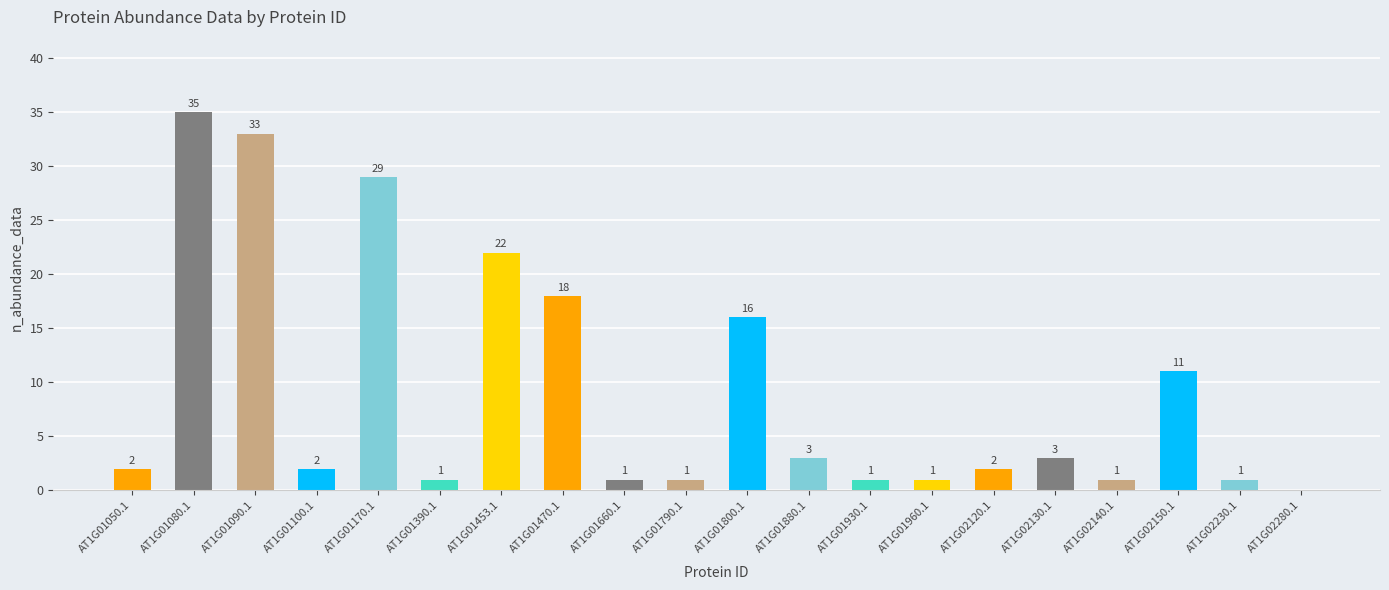

How many series are shown in this chart?

1